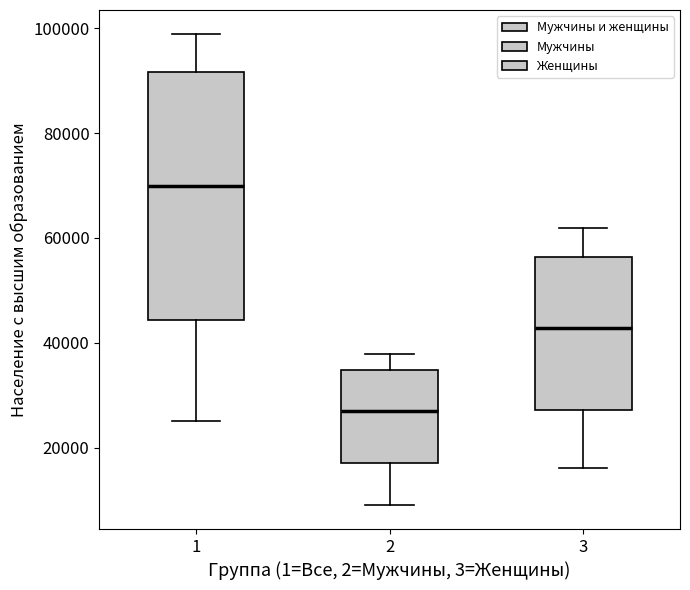

Where does the lower whisker of the box at x = 2 end on the y-axis? The values are not printed on the chart, so give them approximately, as read against the axis.

8000